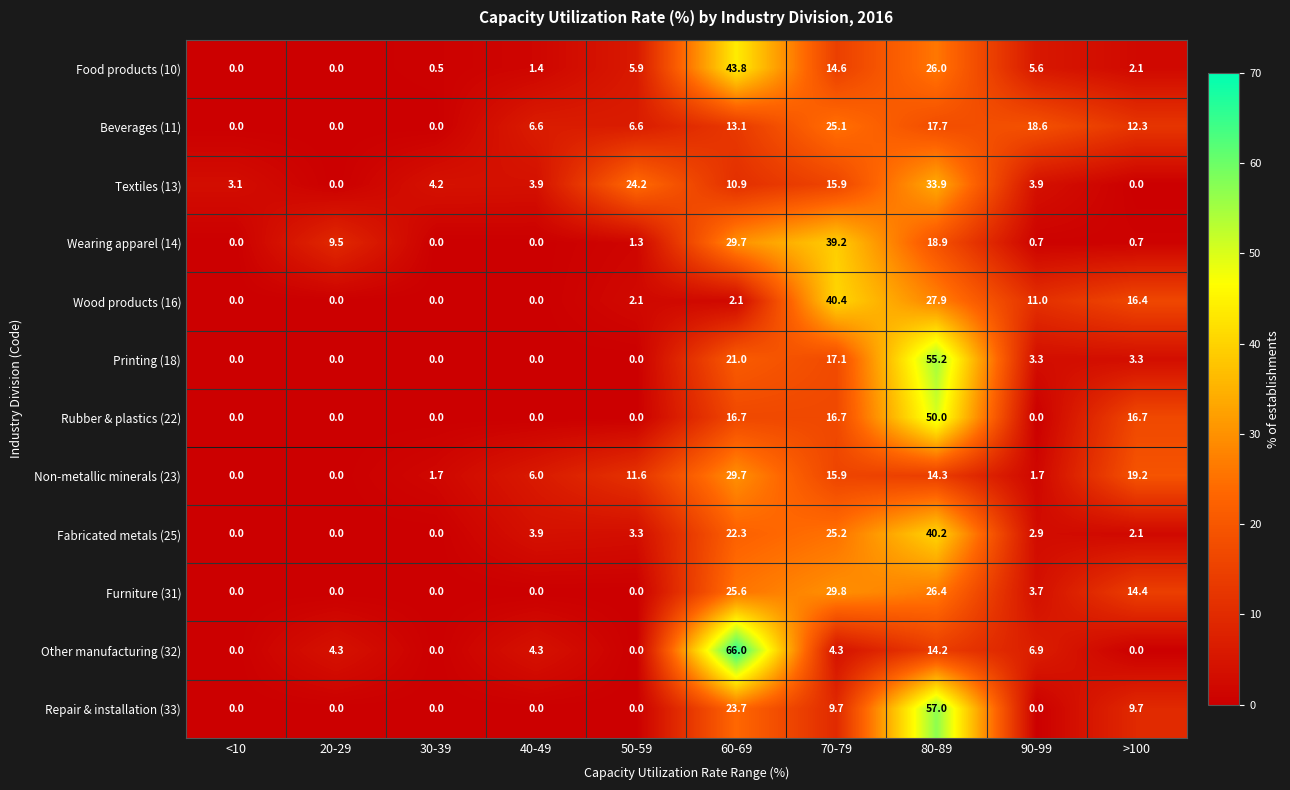

Rank the series by their maximum value, from highest to lowest.

Other manufacturing (32), Repair & installation (33), Printing (18), Rubber & plastics (22), Food products (10), Wood products (16), Fabricated metals (25), Wearing apparel (14), Textiles (13), Furniture (31), Non-metallic minerals (23), Beverages (11)